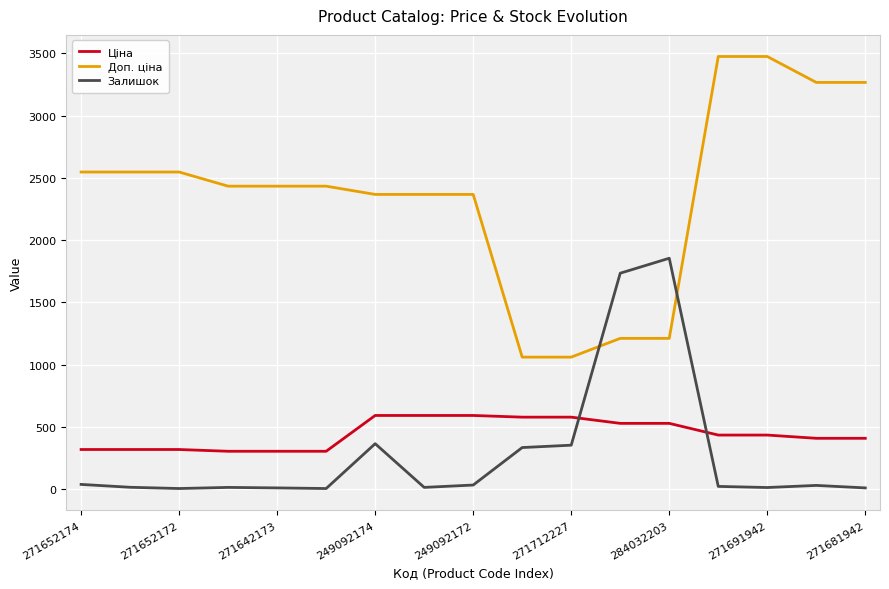

True or false: Ціна and Залишок intersect in this chart.

True